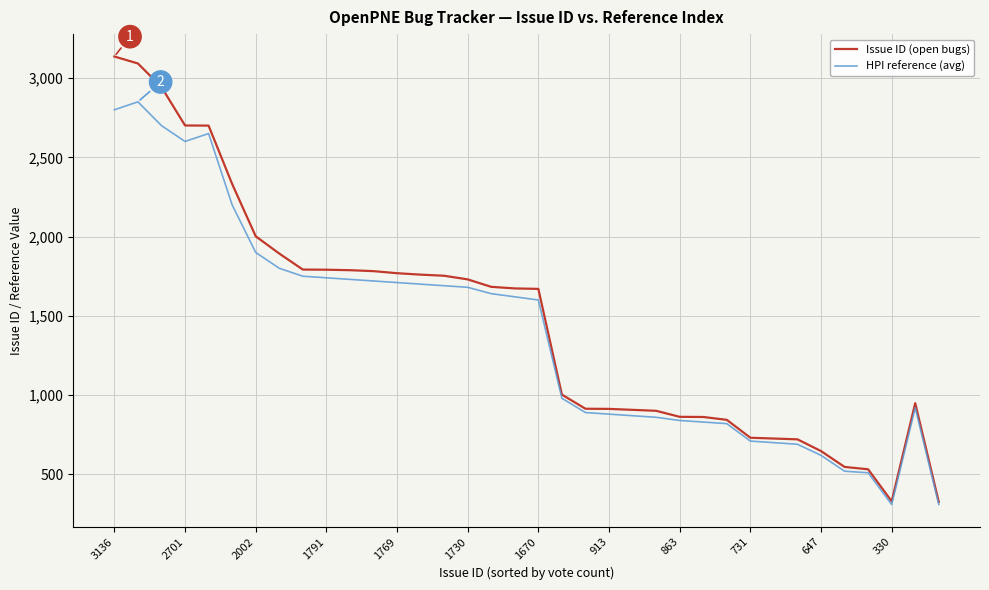

Rank the series by their maximum value, from lowest to highest.

HPI reference (avg), Issue ID (open bugs)